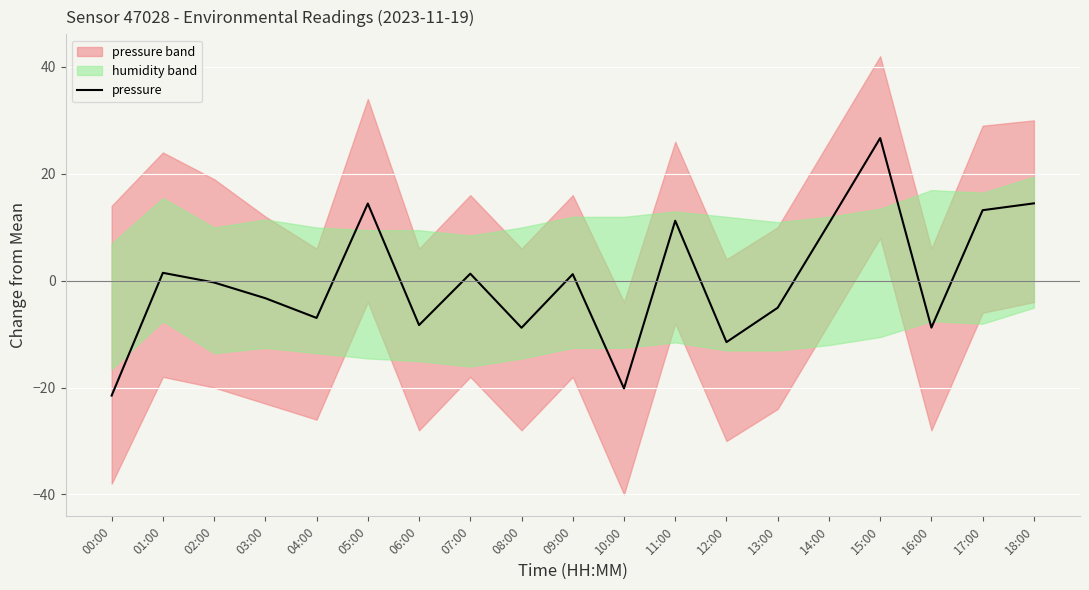

How many data points are above 0?

9